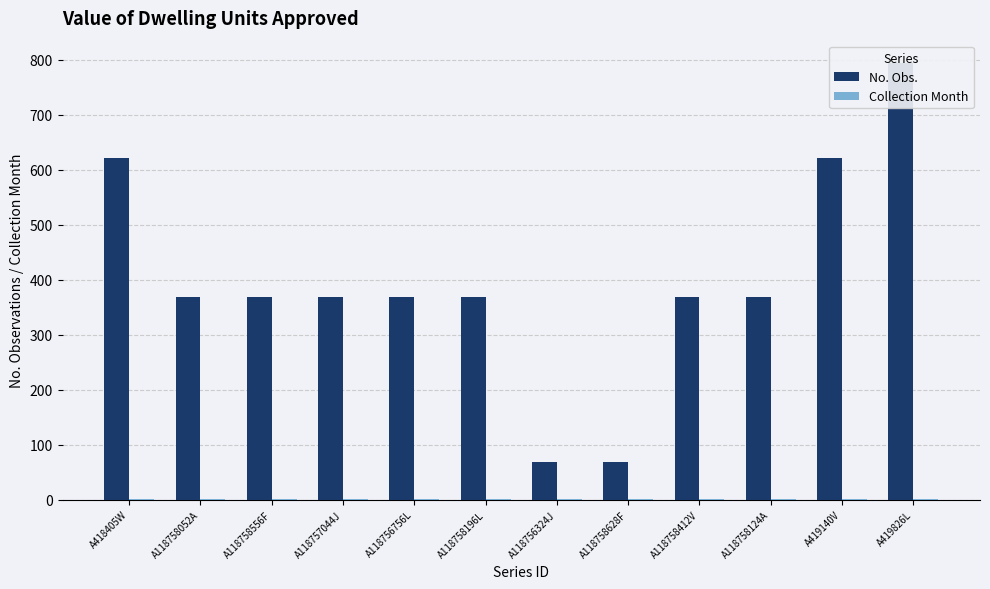

At which category is the sum across all series the highest?

A419826L